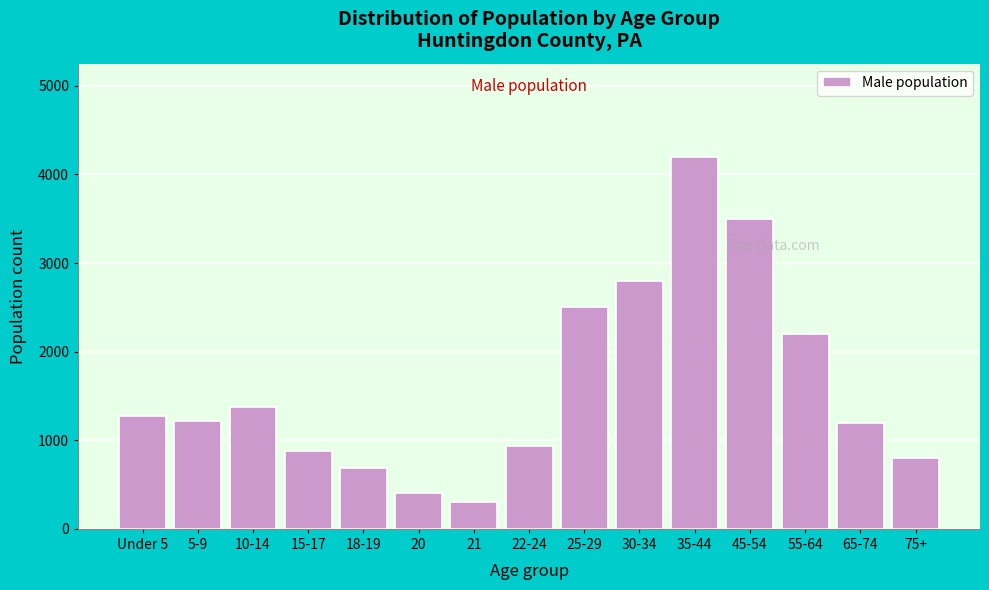

What is the difference between the values at 55-64 and 15-17?

1319